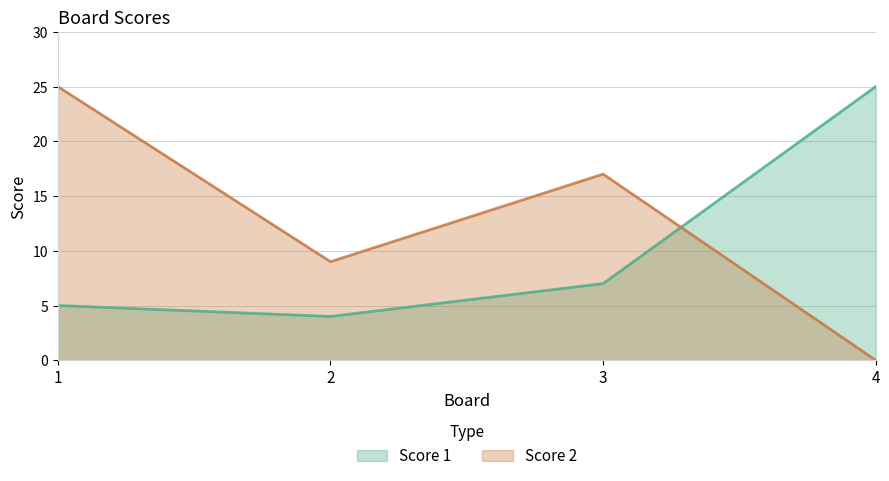

What is the sum of all Score 2 values?

51